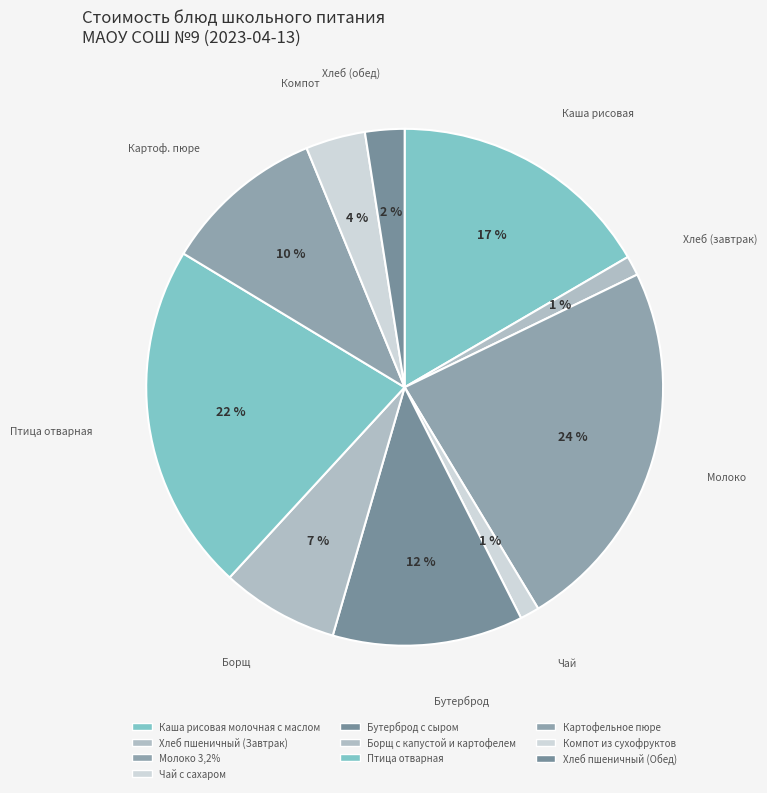

Count the number of slices in the pie.

10